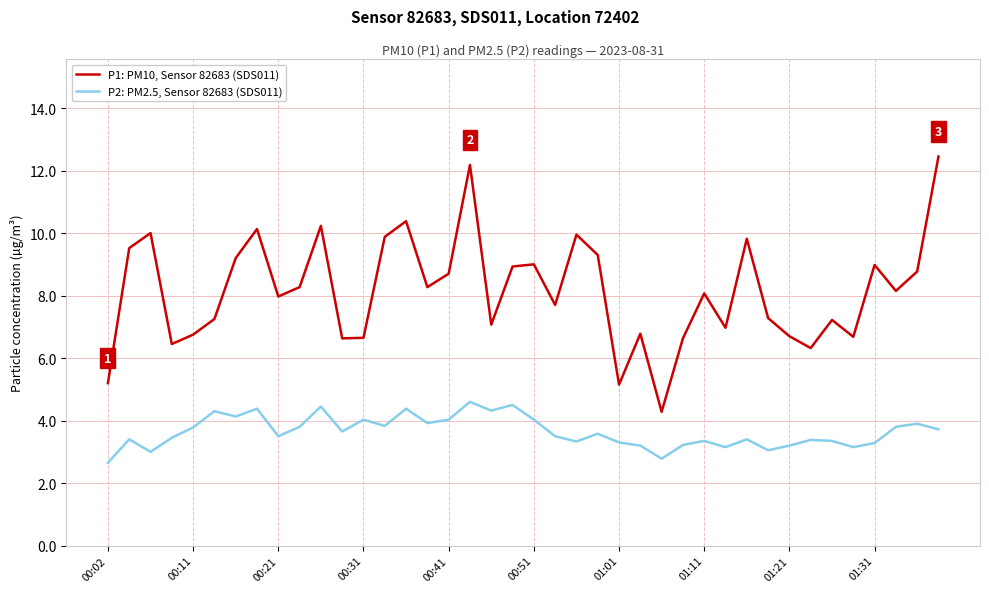

What are all the series names shown in the legend?

P1: PM10, Sensor 82683 (SDS011), P2: PM2.5, Sensor 82683 (SDS011)